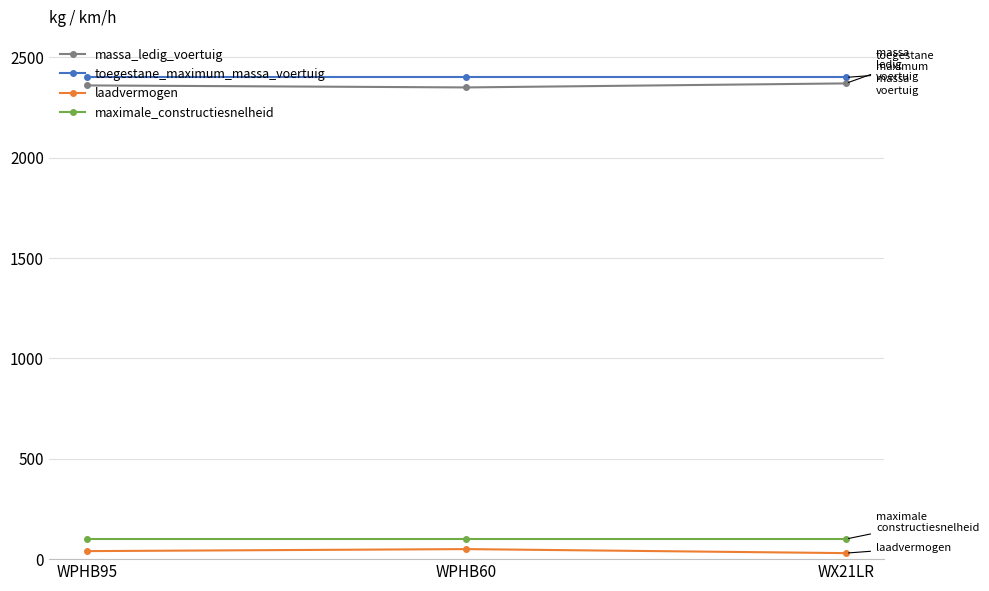

At how many categories does at least one series exceed 1454?

3